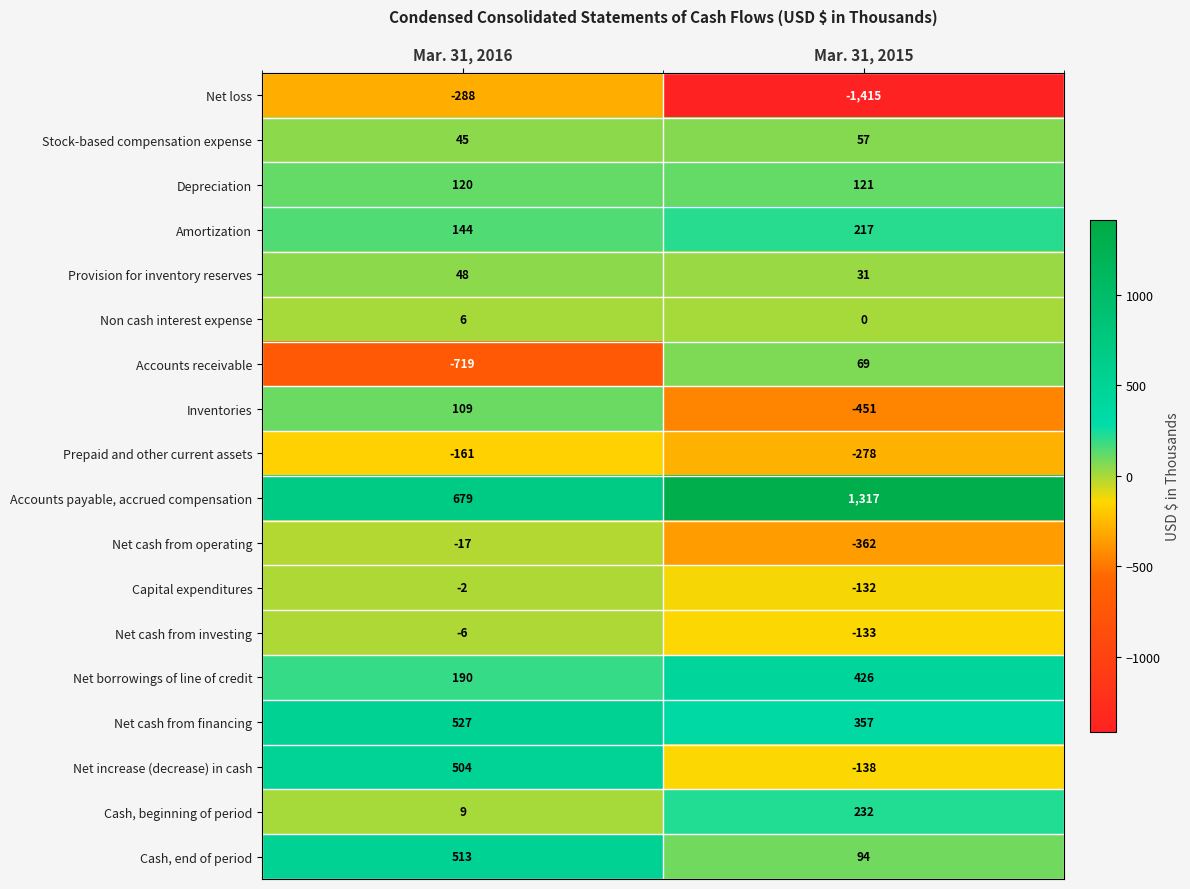

Rank the series by their maximum value, from highest to lowest.

Accounts payable, accrued compensation, Net cash from financing, Cash, end of period, Net increase (decrease) in cash, Net borrowings of line of credit, Cash, beginning of period, Amortization, Depreciation, Inventories, Accounts receivable, Stock-based compensation expense, Provision for inventory reserves, Non cash interest expense, Capital expenditures, Net cash from investing, Net cash from operating, Prepaid and other current assets, Net loss